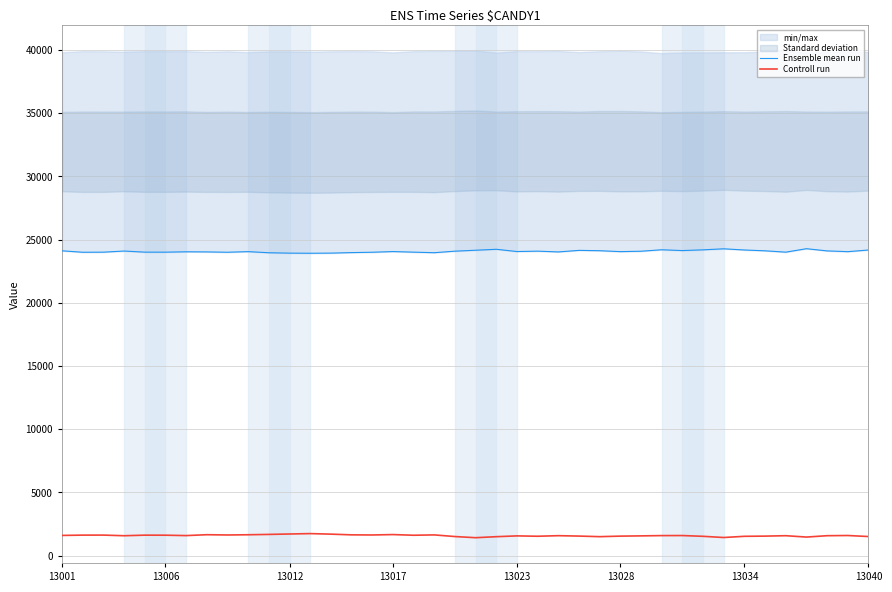

The value of Controll run at 13034 is 1524. True or false?

True